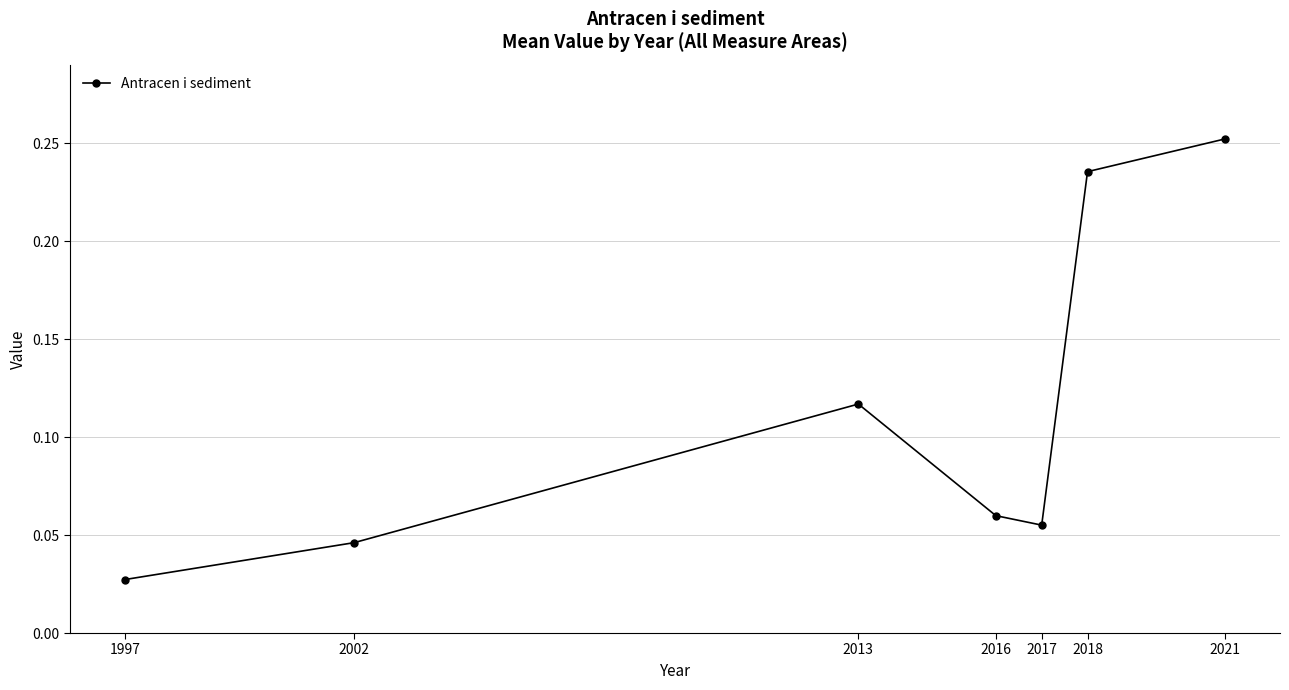

At which category does the chart reach its peak across all series?

2021